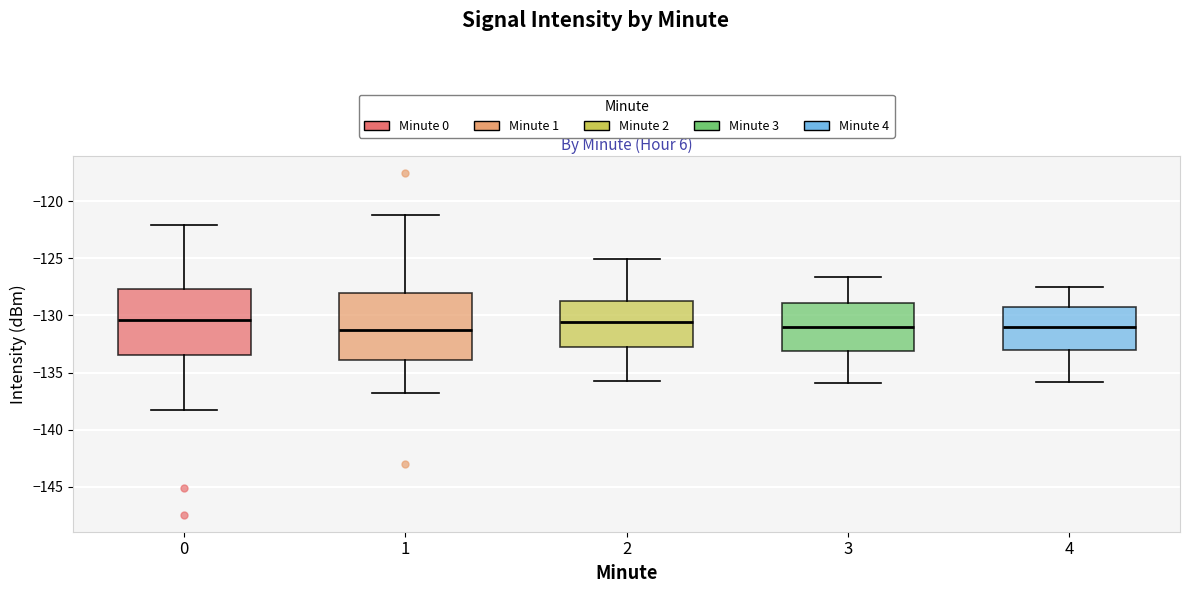

Reading left to right, transcribe this box plot: for each box, give where its median line is, the range the box spans, and where its two whiskers end, as read against the y-axis. The values are not printed on the chart, so give them approximately, as read against the axis.

0: median -130.5, box -133.5 to -127.5, whiskers -138.5 to -122.0
1: median -131.5, box -134.0 to -128.0, whiskers -137.0 to -121.0
2: median -130.5, box -133.0 to -128.5, whiskers -135.5 to -125.0
3: median -131.0, box -133.0 to -129.0, whiskers -136.0 to -126.5
4: median -131.0, box -133.0 to -129.0, whiskers -136.0 to -127.5